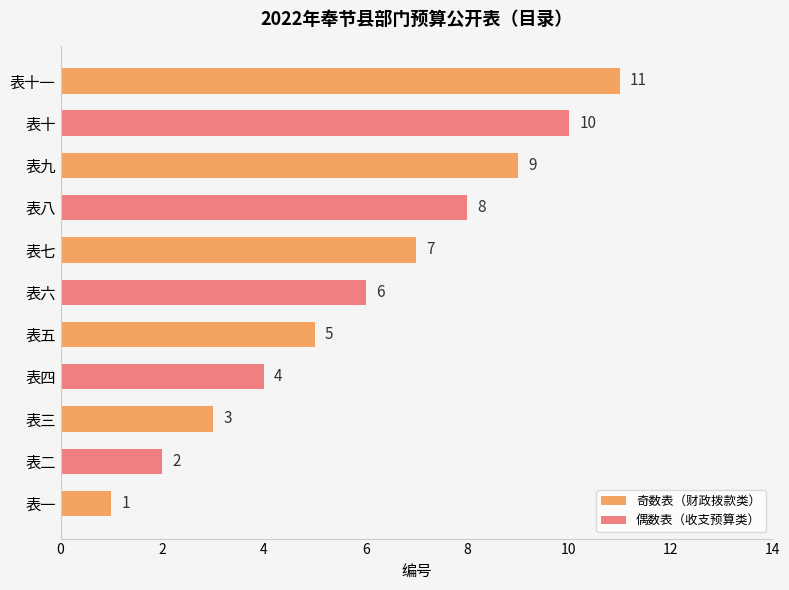

Does the chart contain stacked bars?

No